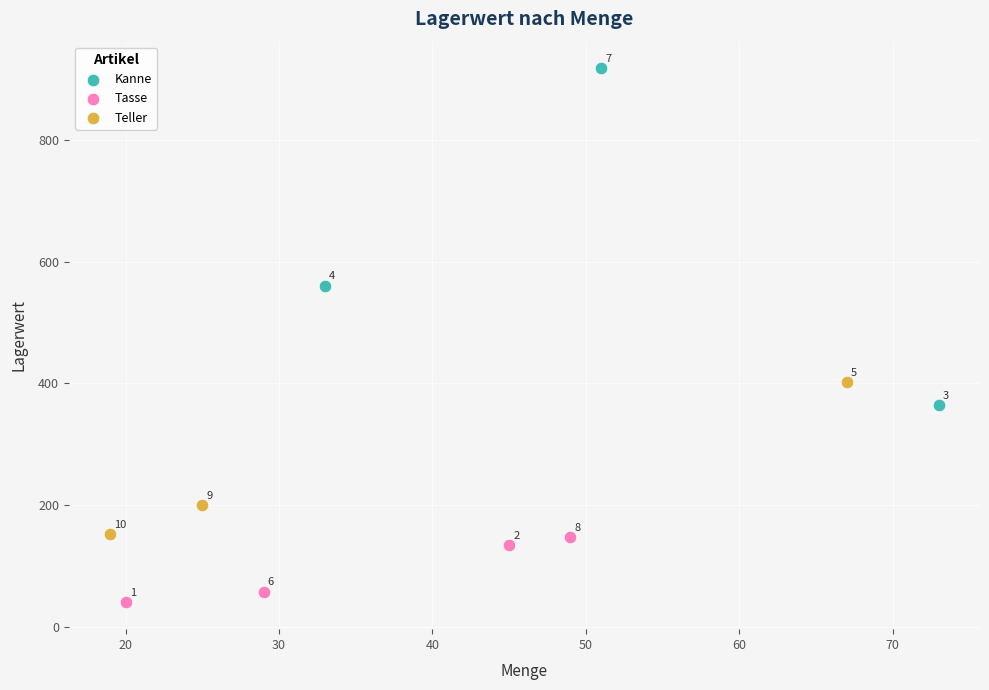

Which series contains the highest Y value?

Kanne